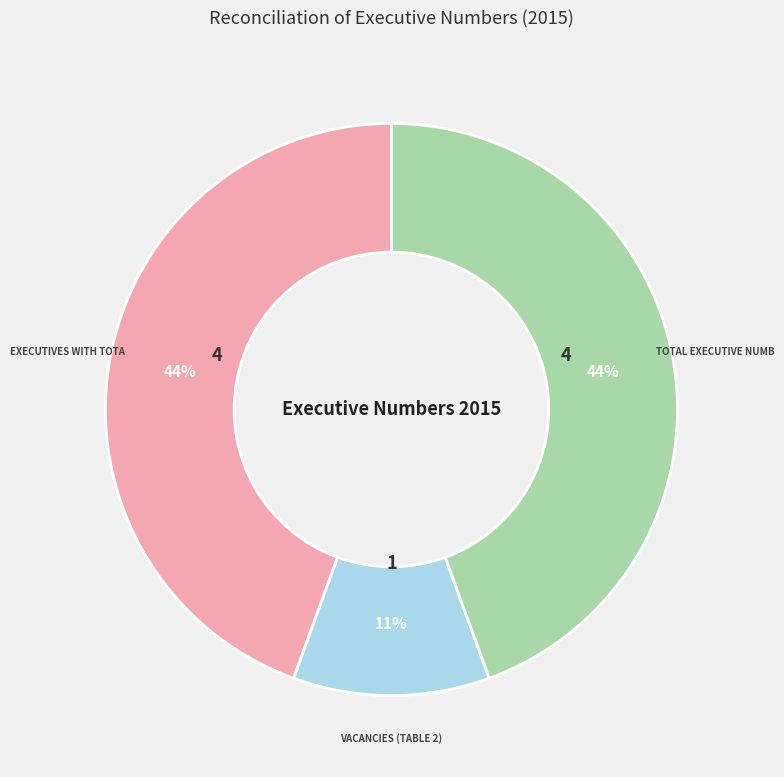

To the nearest percent, what is the average slice percentage?

33%